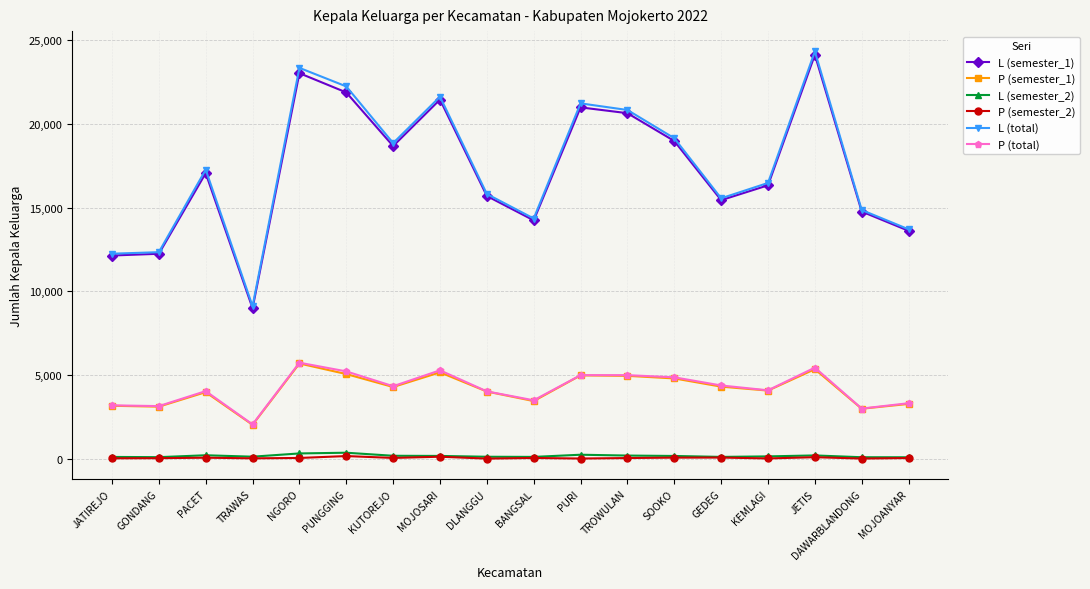

True or false: P (total) has more than 1 points higher than both neighbors.

True